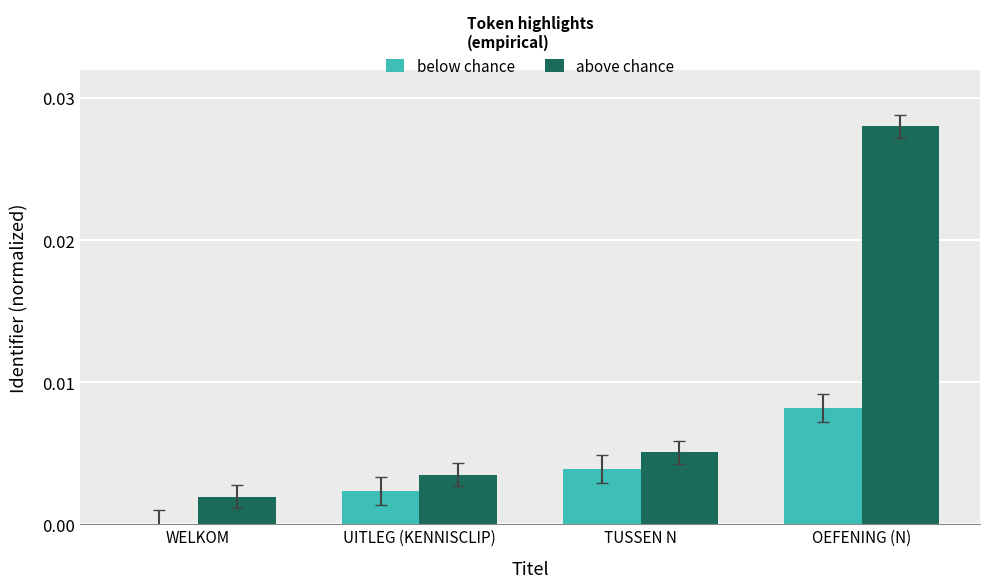

Count the number of categories in the chart.

4